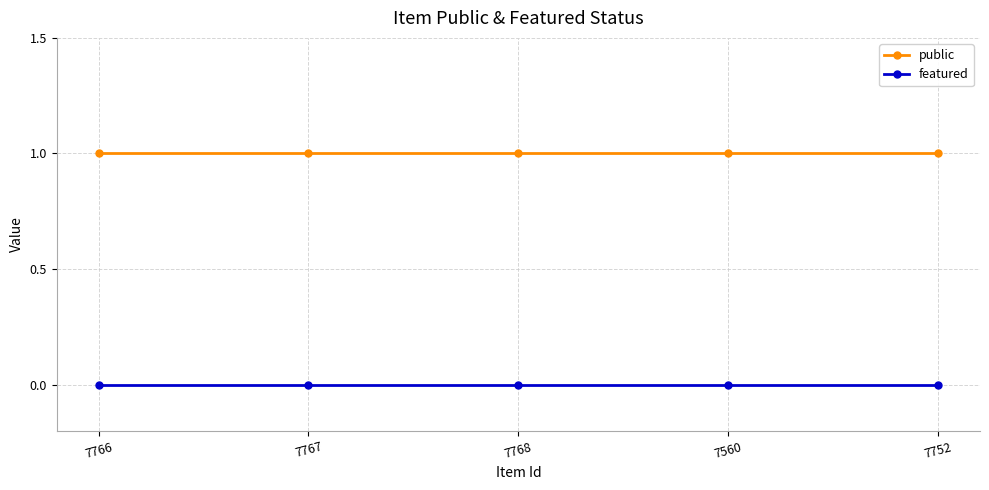

Reading left to right, extract all data points from this chart.

public: 7766=1	7767=1	7768=1	7560=1	7752=1
featured: 7766=0	7767=0	7768=0	7560=0	7752=0